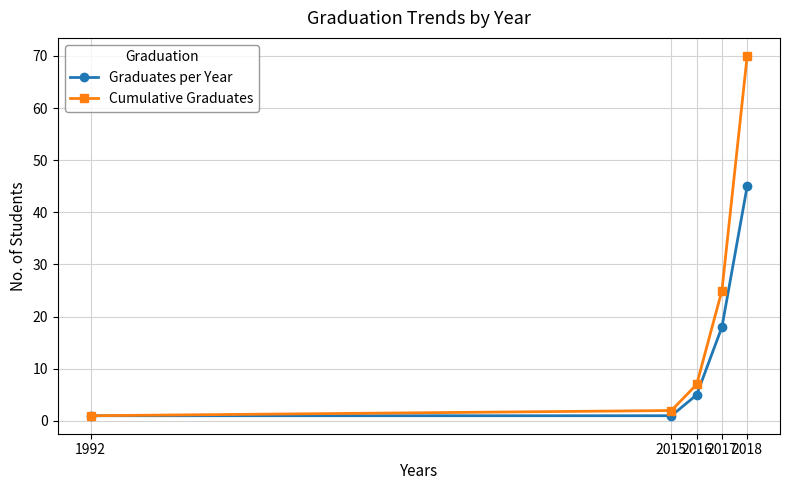

What is the difference between the second highest and second lowest values in the Cumulative Graduates series?

23